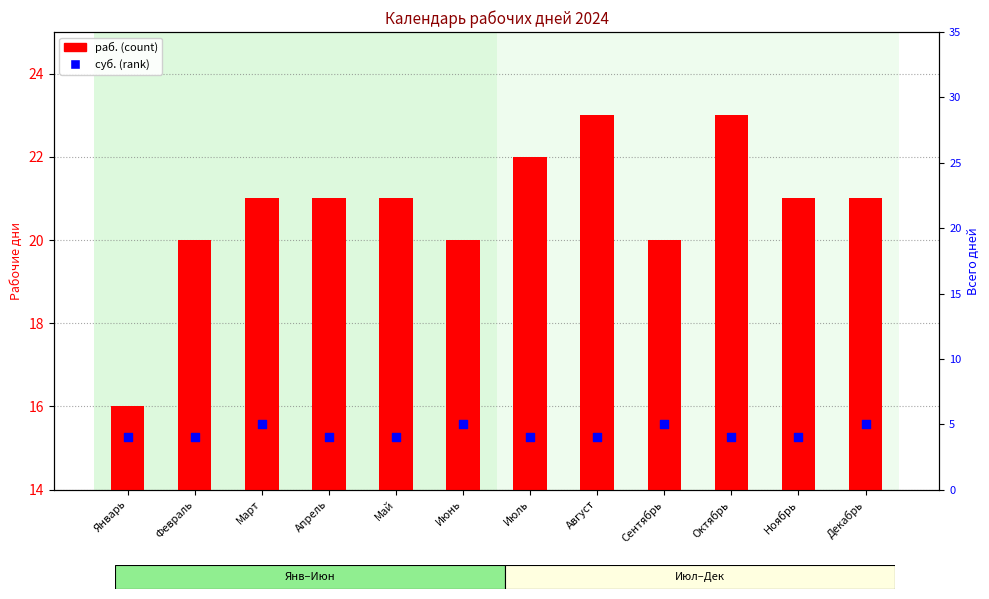

At how many categories does at least one series exceed 17?

11